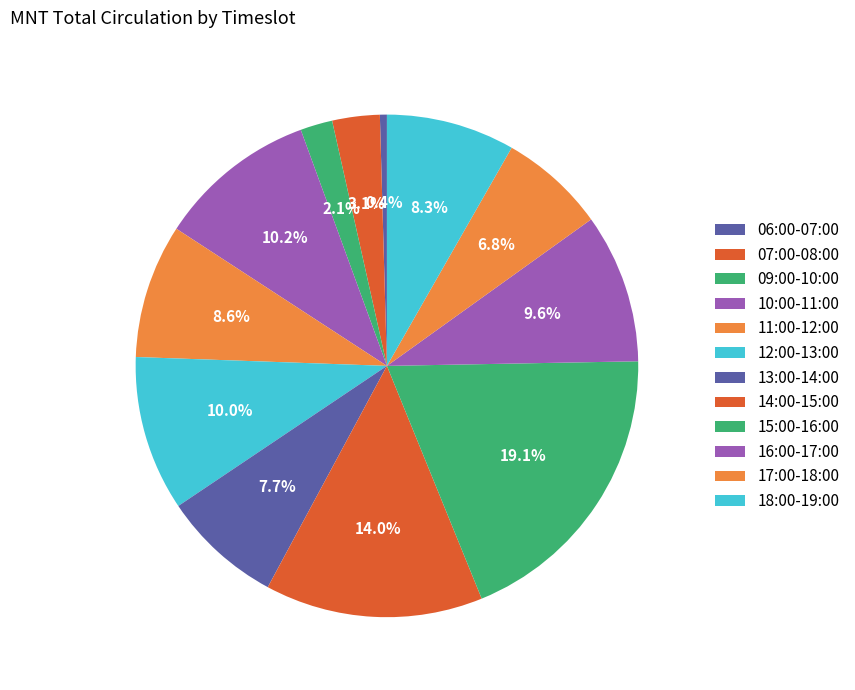

Is it true that 14:00-15:00 is 14% of the pie?

True